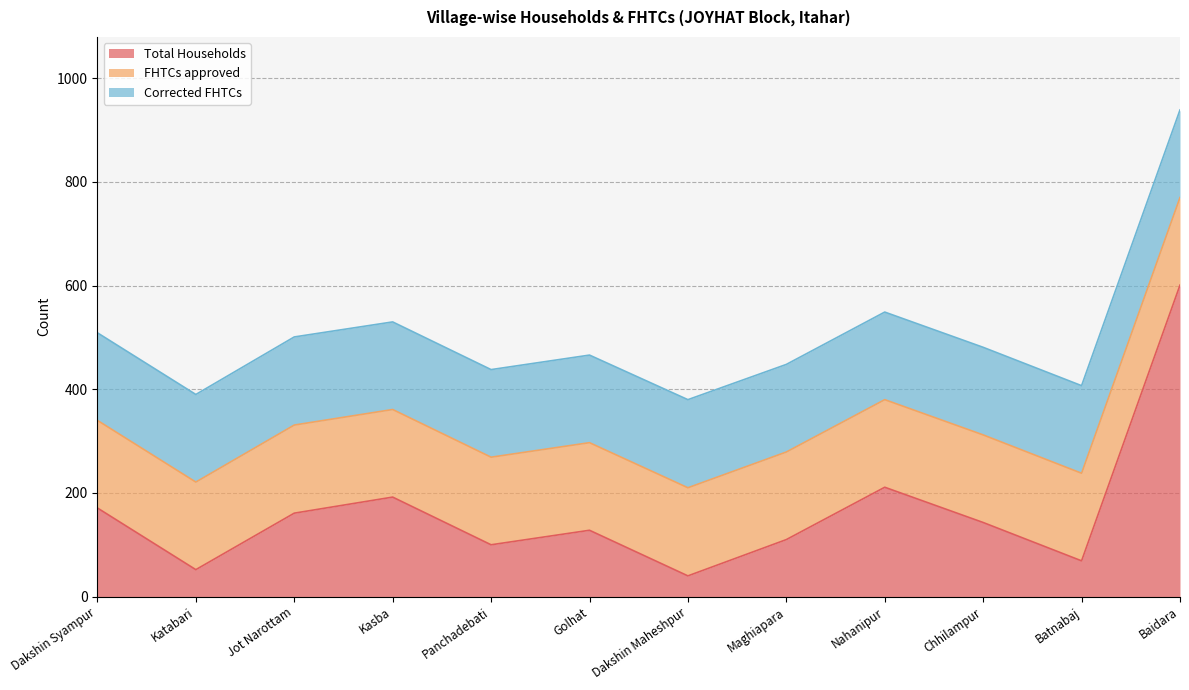

Is it true that FHTCs approved equals 170 at Dakshin Maheshpur?

True